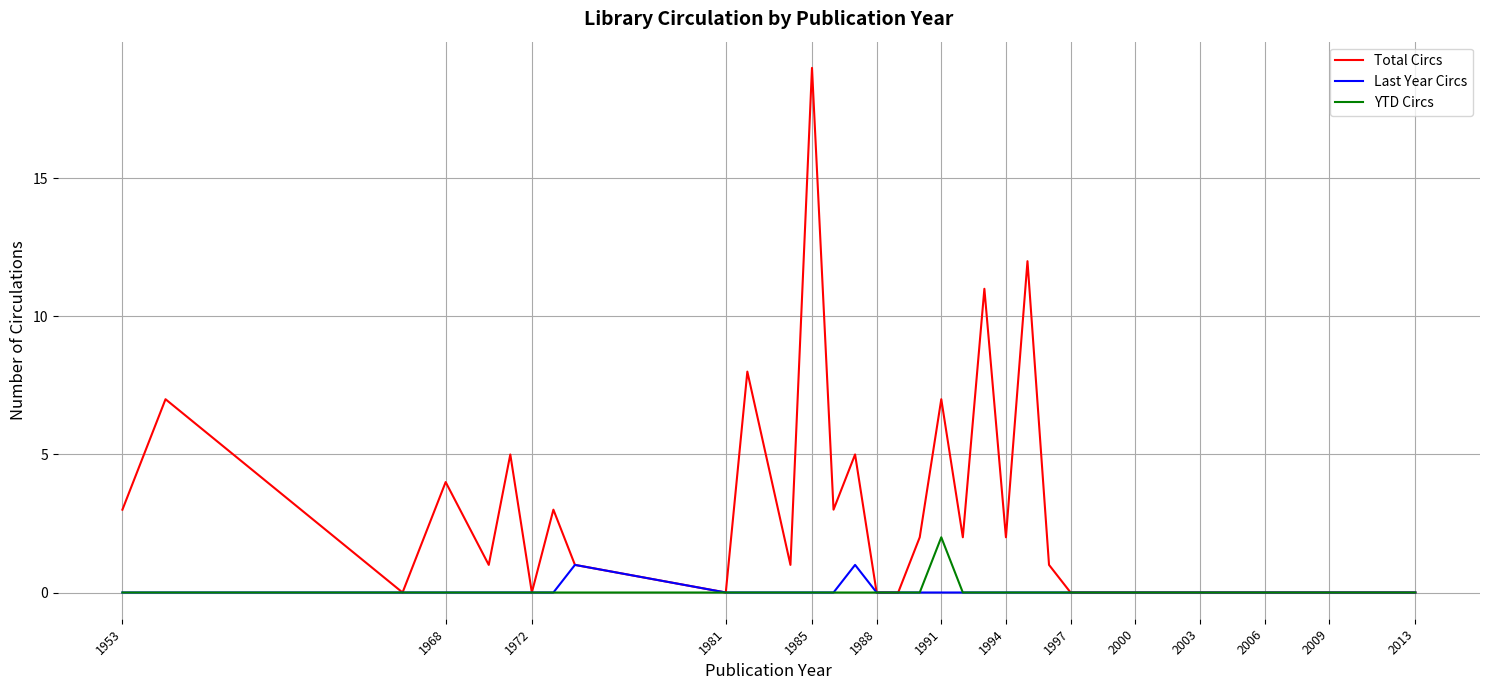

List the series in order of their peak value, highest first.

Total Circs, YTD Circs, Last Year Circs